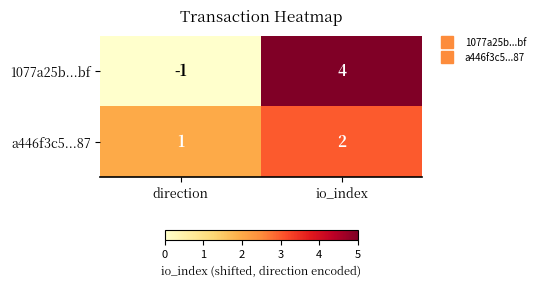

At which label is 1077a25b...bf closest to 1?

direction